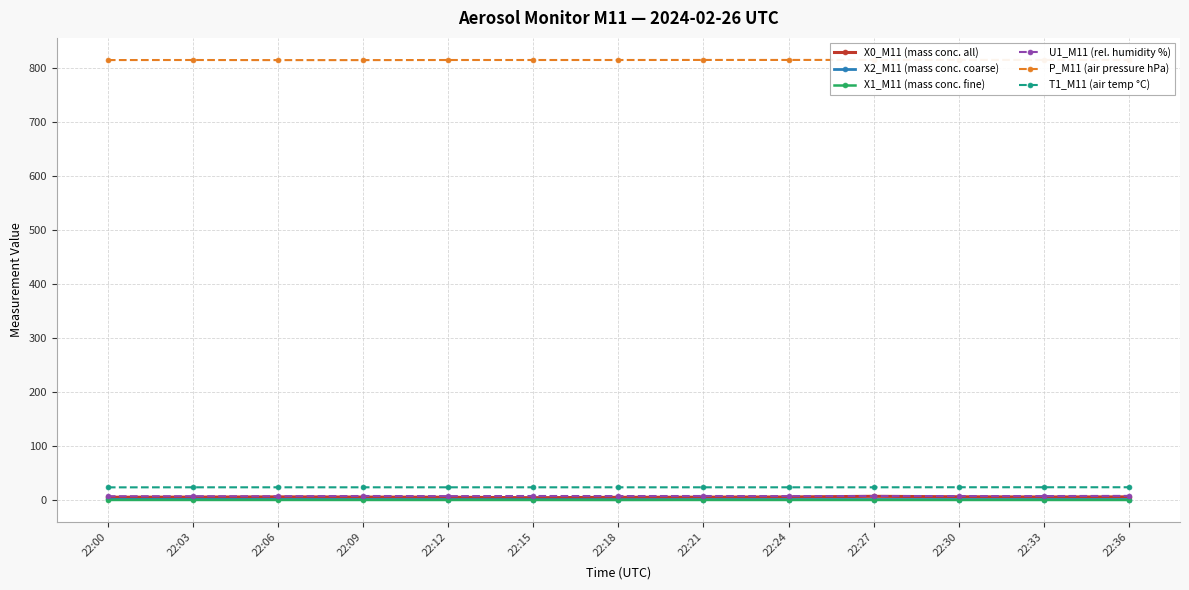

Reading left to right, extract all data points from this chart.

X0_M11 (mass conc. all): 5.8	6.0	6.5	6.1	5.8	5.0	5.7	6.0	6.3	7.5	6.7	6.3	6.5
X2_M11 (mass conc. coarse): 1.8	1.8	1.7	1.6	1.5	1.4	1.3	1.5	1.6	1.6	1.6	1.6	1.6
X1_M11 (mass conc. fine): 0.8	0.8	0.8	0.8	0.7	0.7	0.7	0.8	0.8	0.7	0.7	0.7	0.7
U1_M11 (rel. humidity %): 7.7	7.7	7.7	8.1	7.9	8.1	8.0	8.1	7.9	8.1	8.0	8.0	8.3
P_M11 (air pressure hPa): 815.4	815.5	815.3	815.3	815.5	815.5	815.5	815.6	815.6	815.7	815.7	815.6	815.6
T1_M11 (air temp °C): 24.1	24.2	24.2	24.2	24.2	24.2	24.2	24.2	24.2	24.2	24.3	24.3	24.3